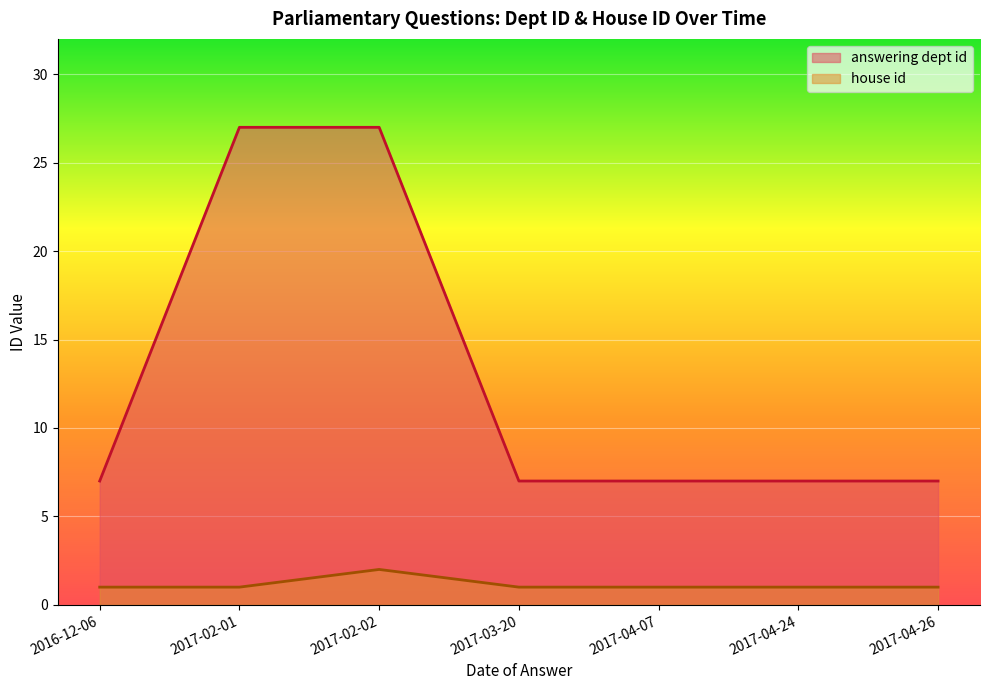

The value of house id at 2017-04-07 is 2. True or false?

False